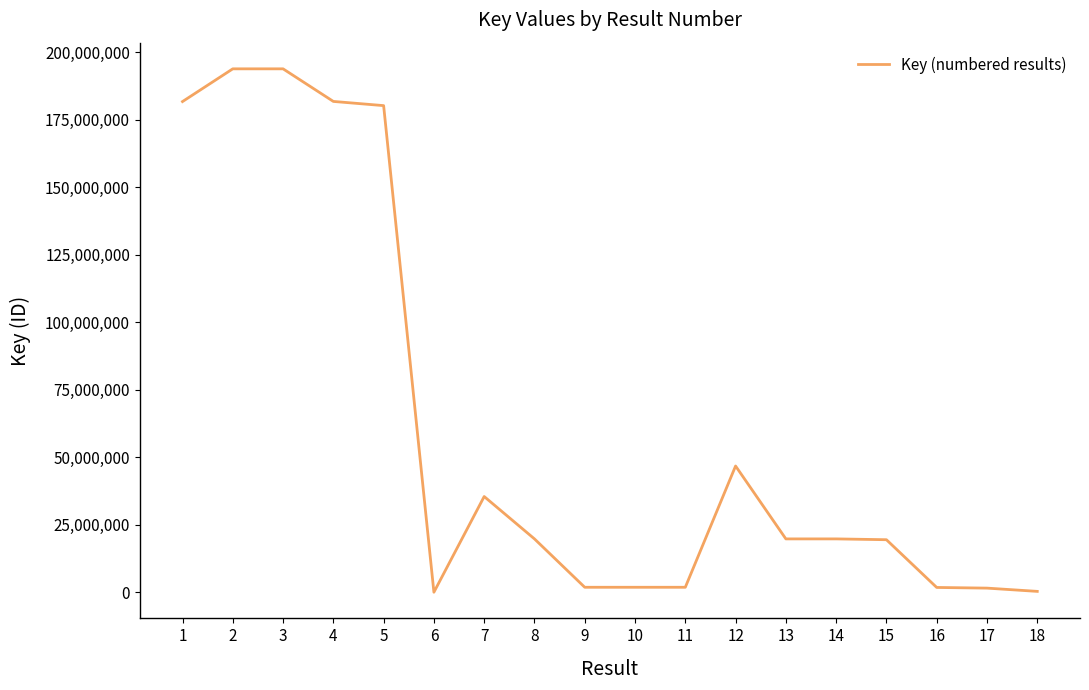

What is the change in value from 7 to 14?

-15686833